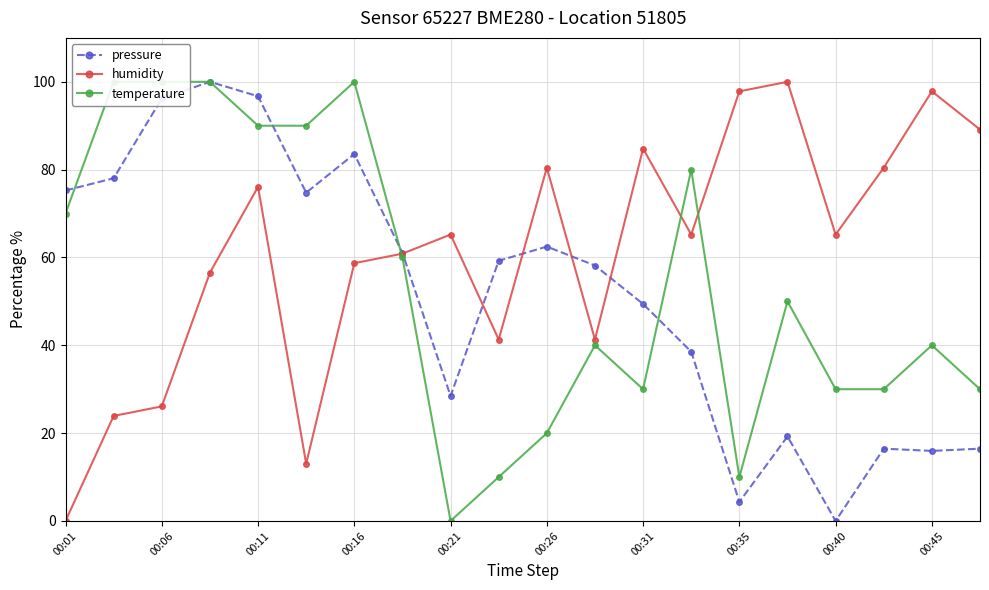

What is the maximum value for humidity?

100.0